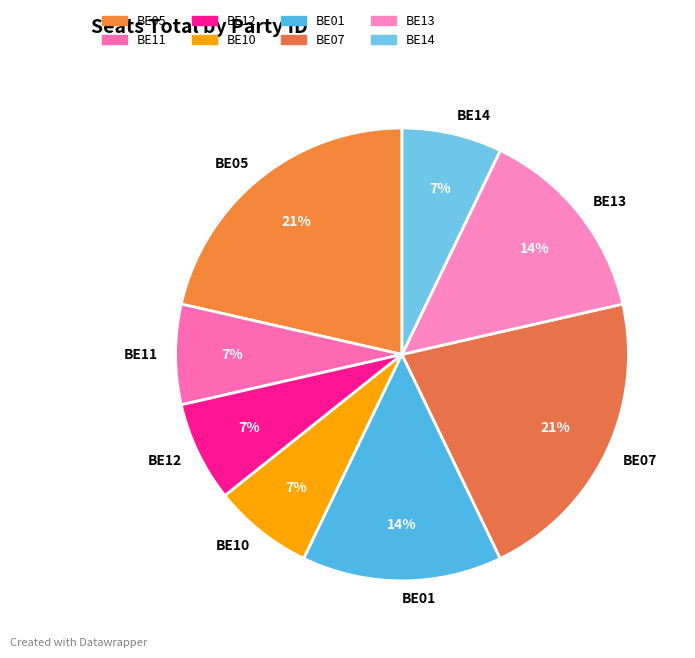

To the nearest percent, what is the average slice percentage?

12%